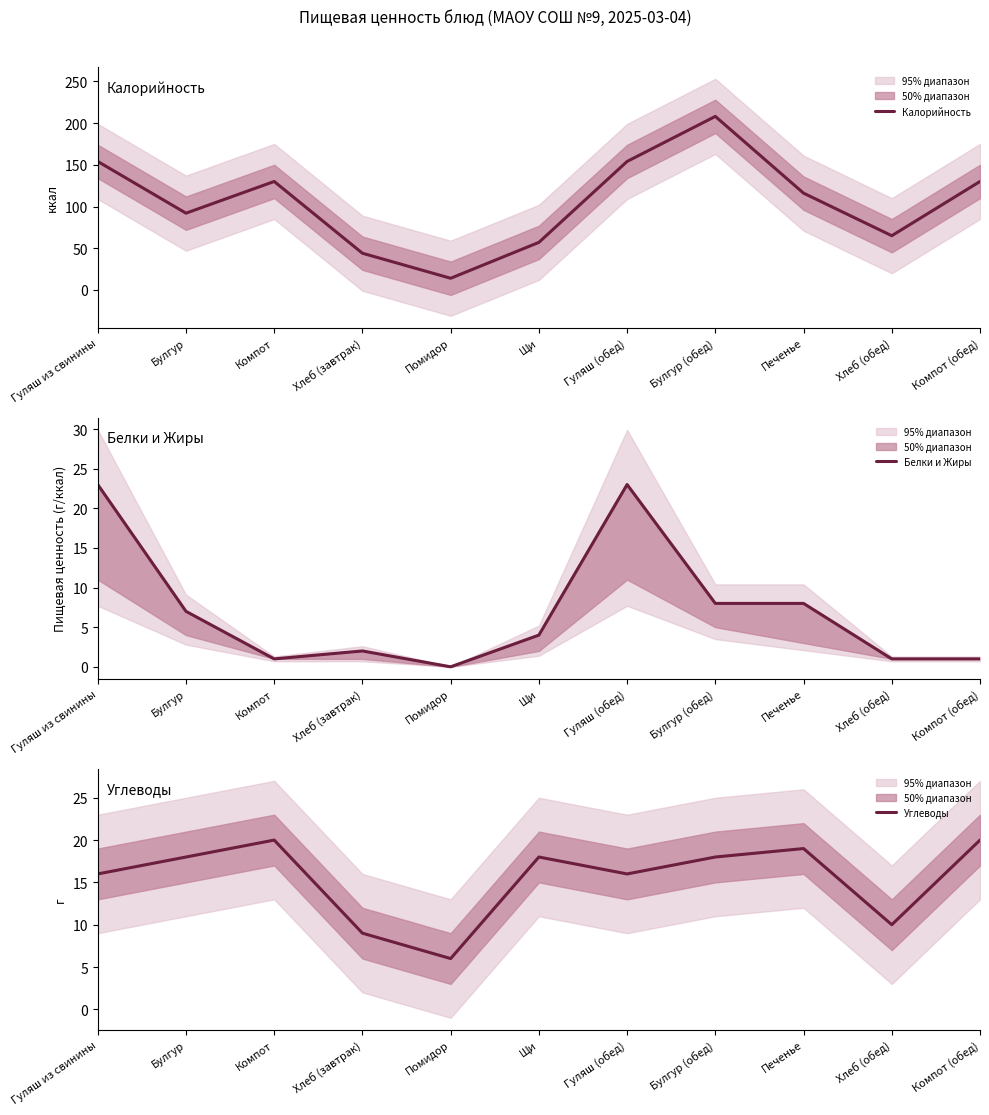

At which category does Углеводы reach its first local peak?

Компот